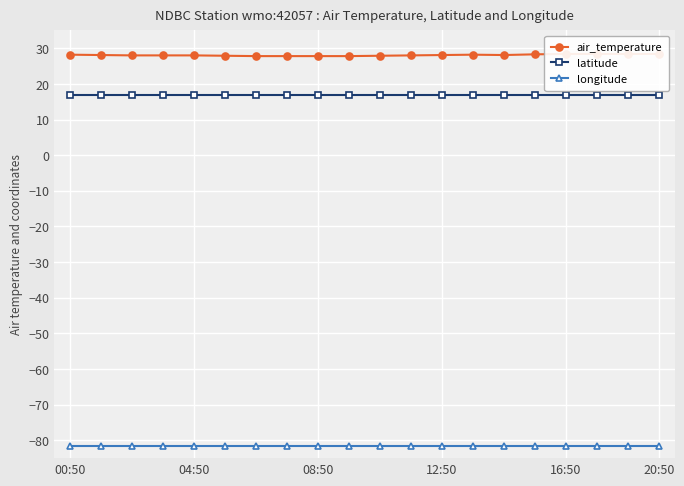

Is this an area chart (filled region under the line)?

No